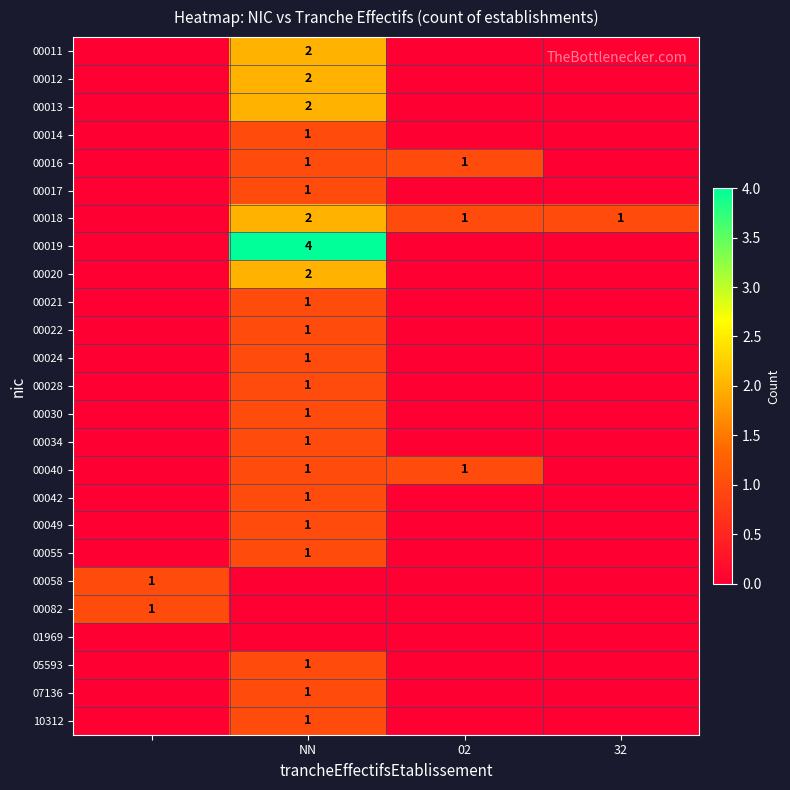

The 10312 series shows 0 at NN. True or false?

False